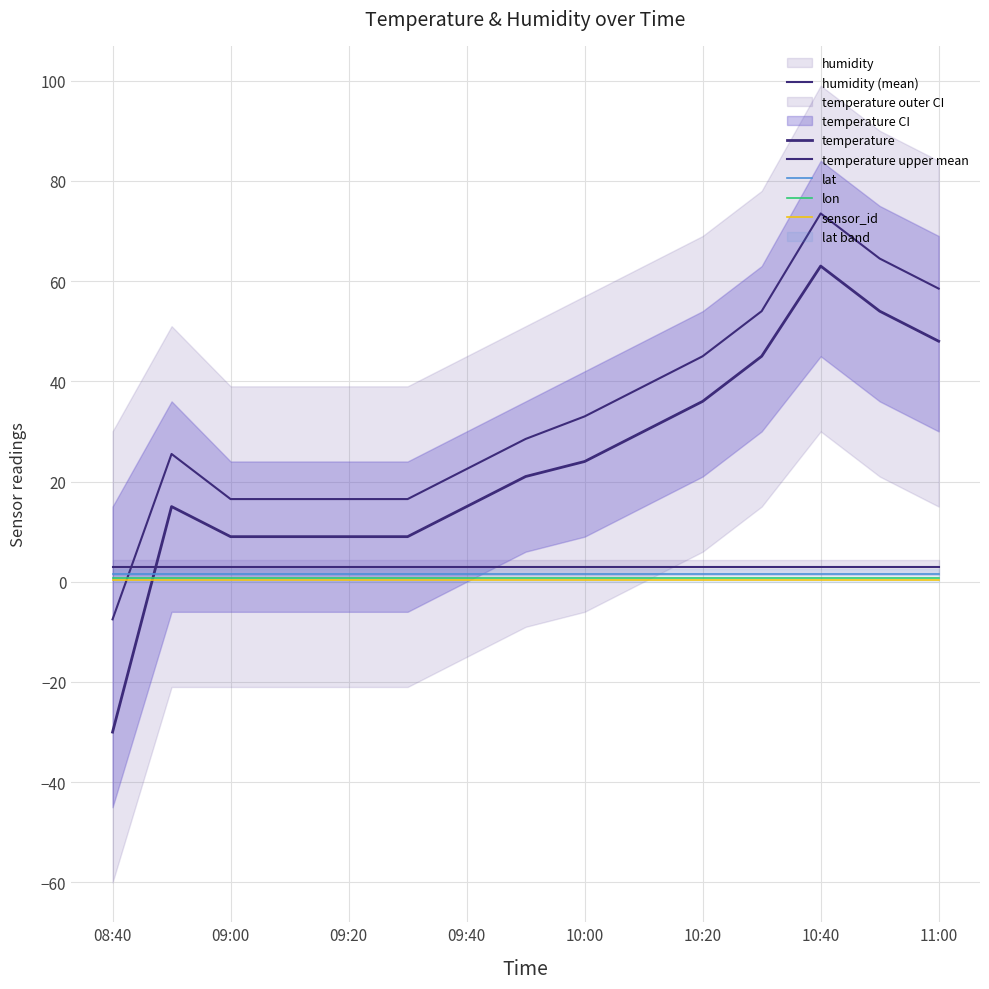

How many intersections are there between lat and temperature upper mean?

1